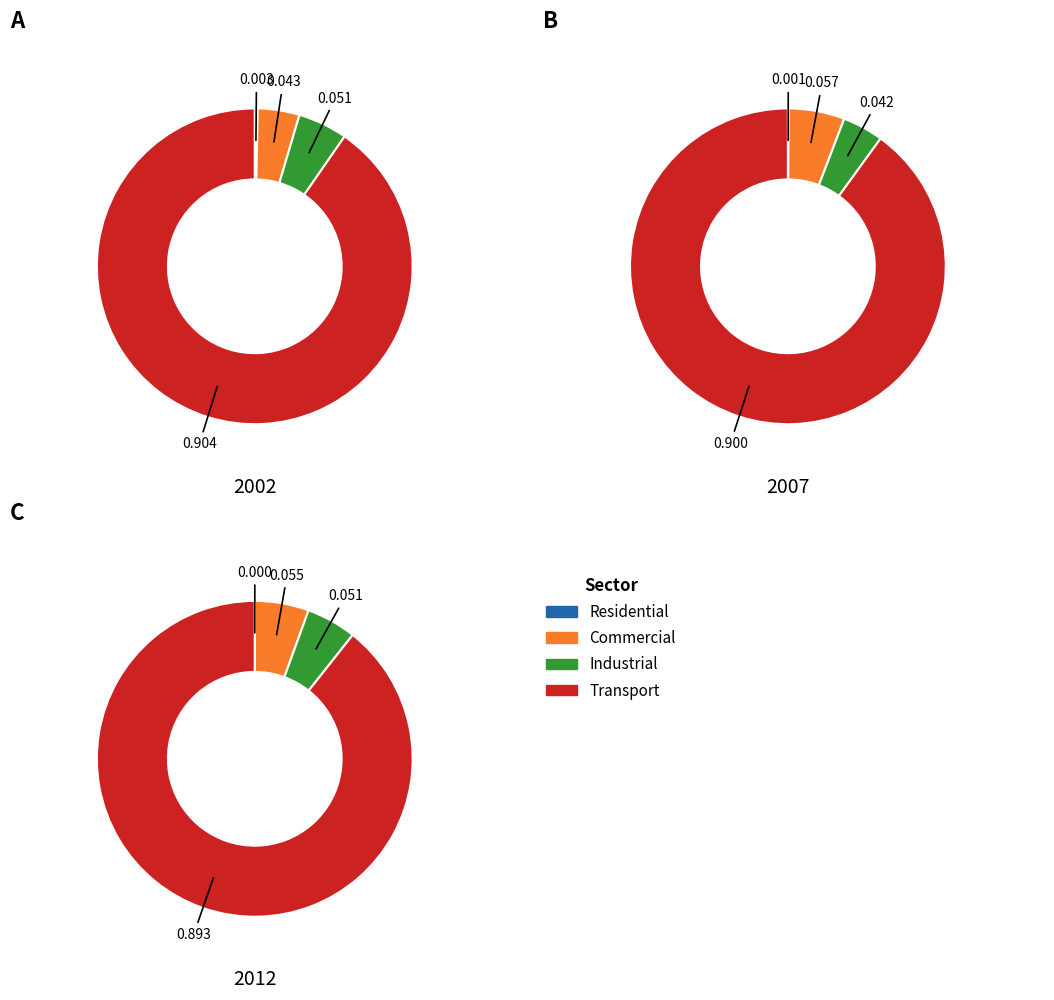

Is there any slice that represents more than half of the pie?

Yes